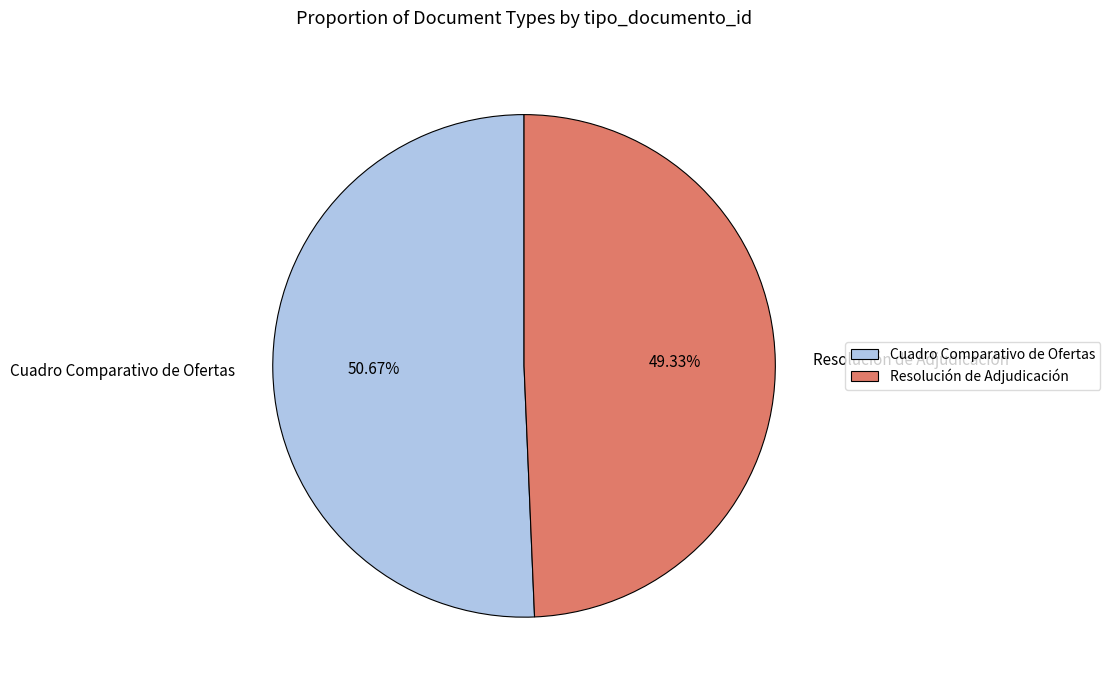

To the nearest percent, what is the average slice percentage?

50%